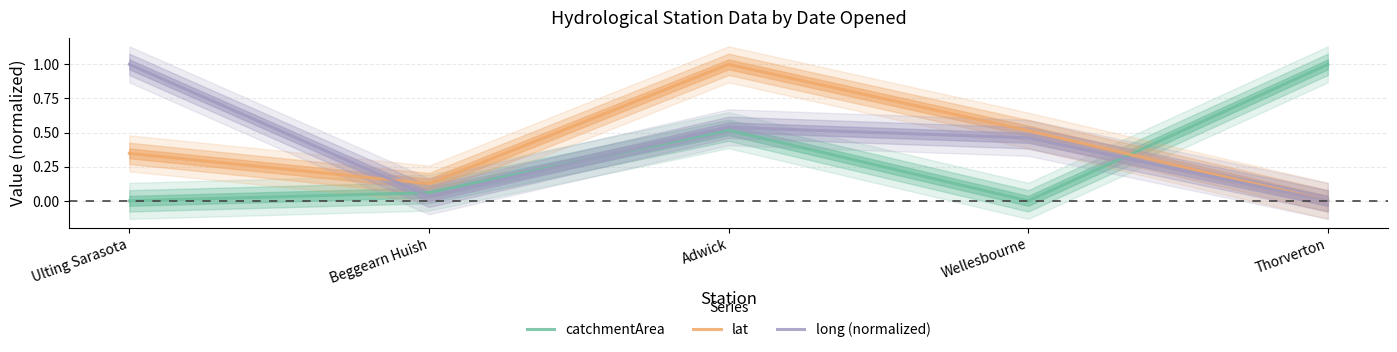

What is the difference between the maximum and second lowest values in the lat series?

0.9